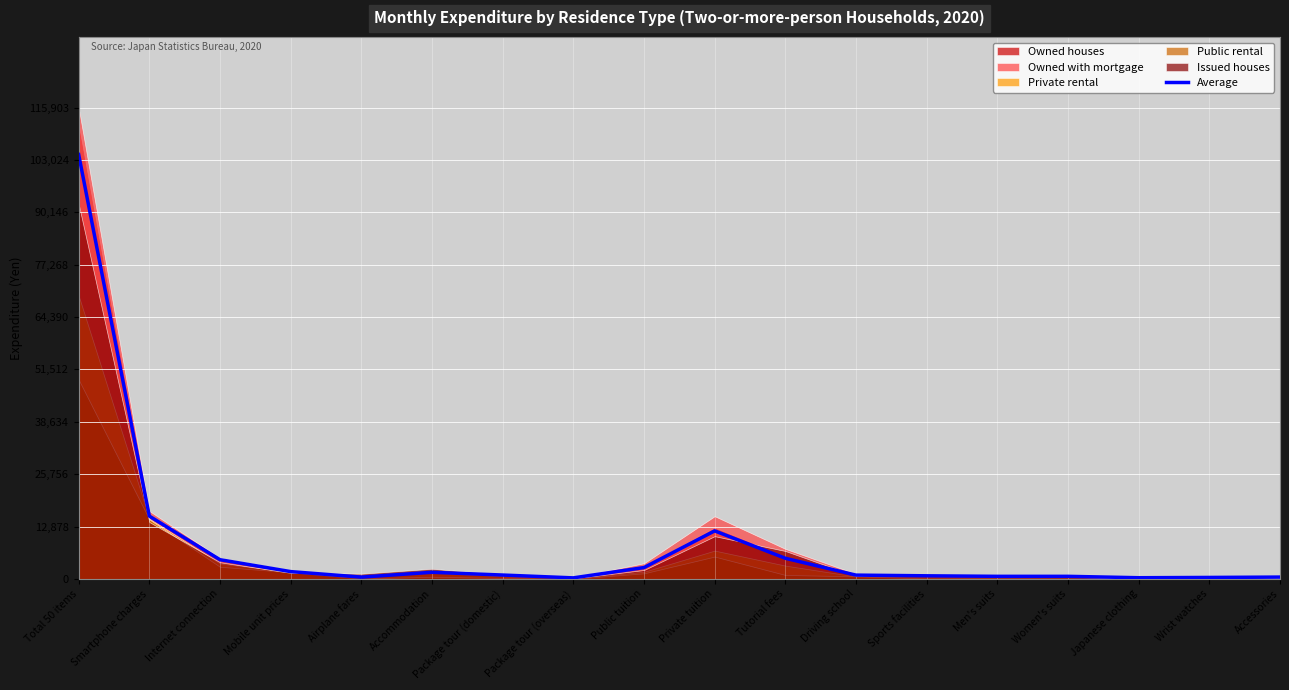

Reading right to left, list all the values displayed in this chart.

Accessories=438	Wrist watches=350	Japanese clothing=280	Women's suits=624	Men's suits=623	Sports facilities=753	Driving school=922	Tutorial fees=5067	Private tuition=11803	Public tuition=2780	Package tour (overseas)=245	Package tour (domestic)=940	Accommodation=1615	Airplane fares=431	Mobile unit prices=1787	Internet connection=4712	Smartphone charges=15433	Total 50 items=104372